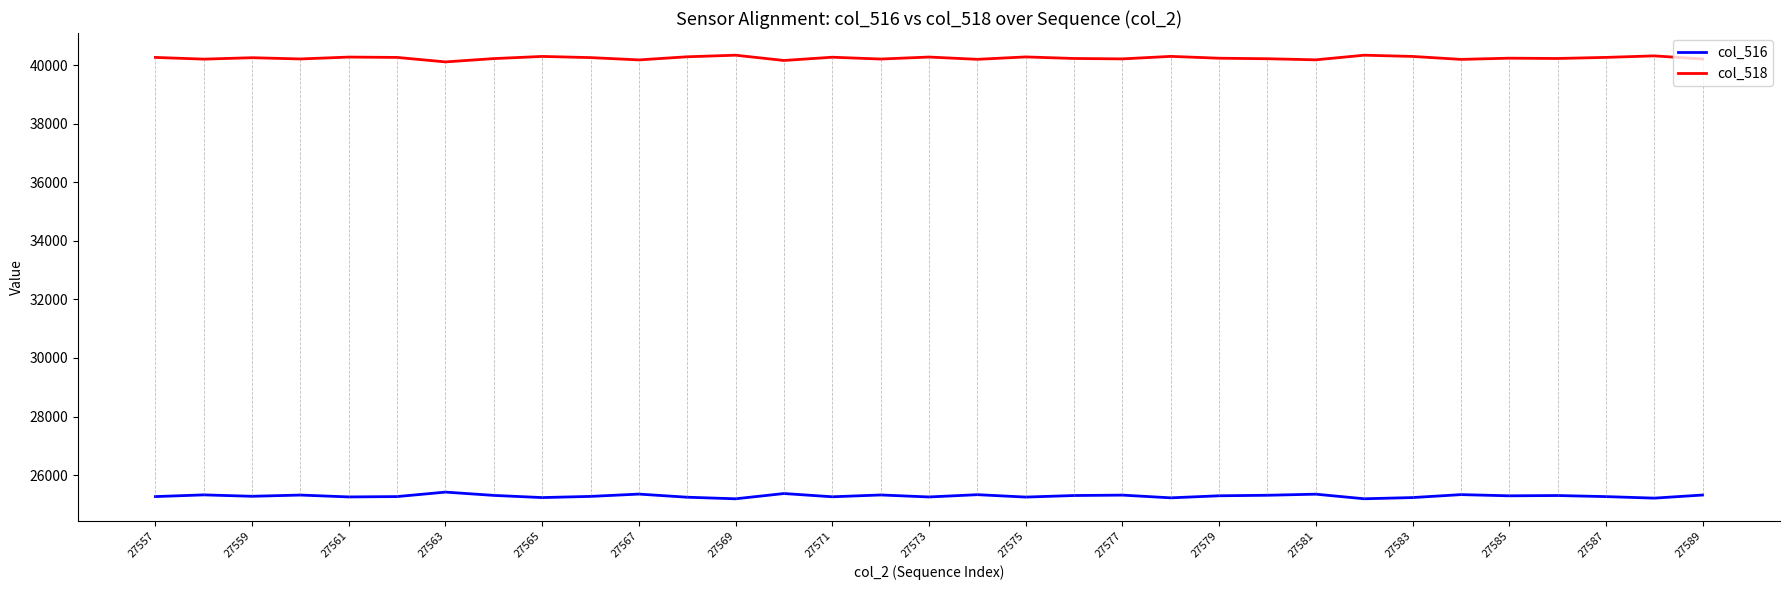

Rank the series by their average value, from lowest to highest.

col_516, col_518